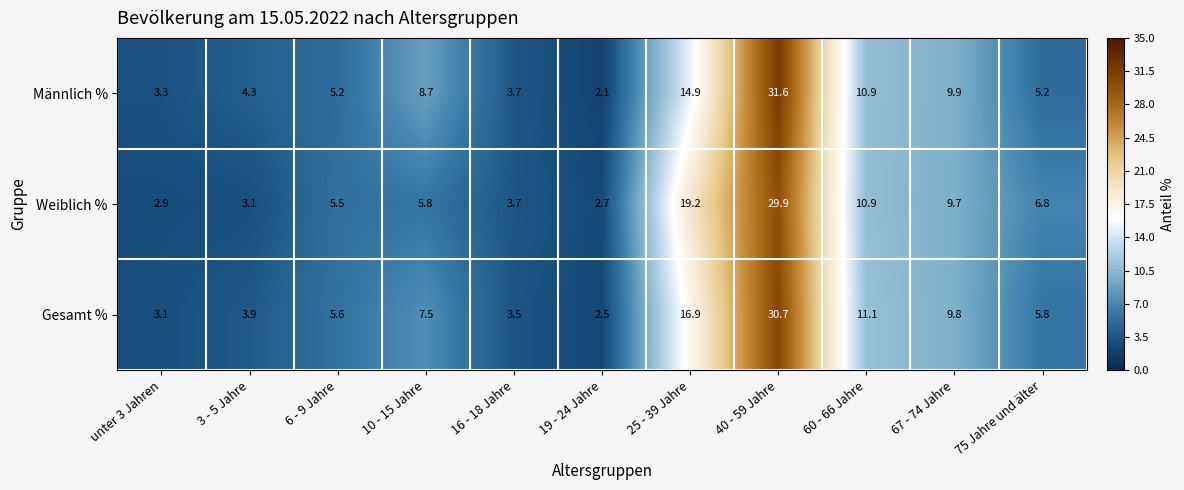

What is the difference between the maximum and minimum values in the Gesamt % series?

28.2